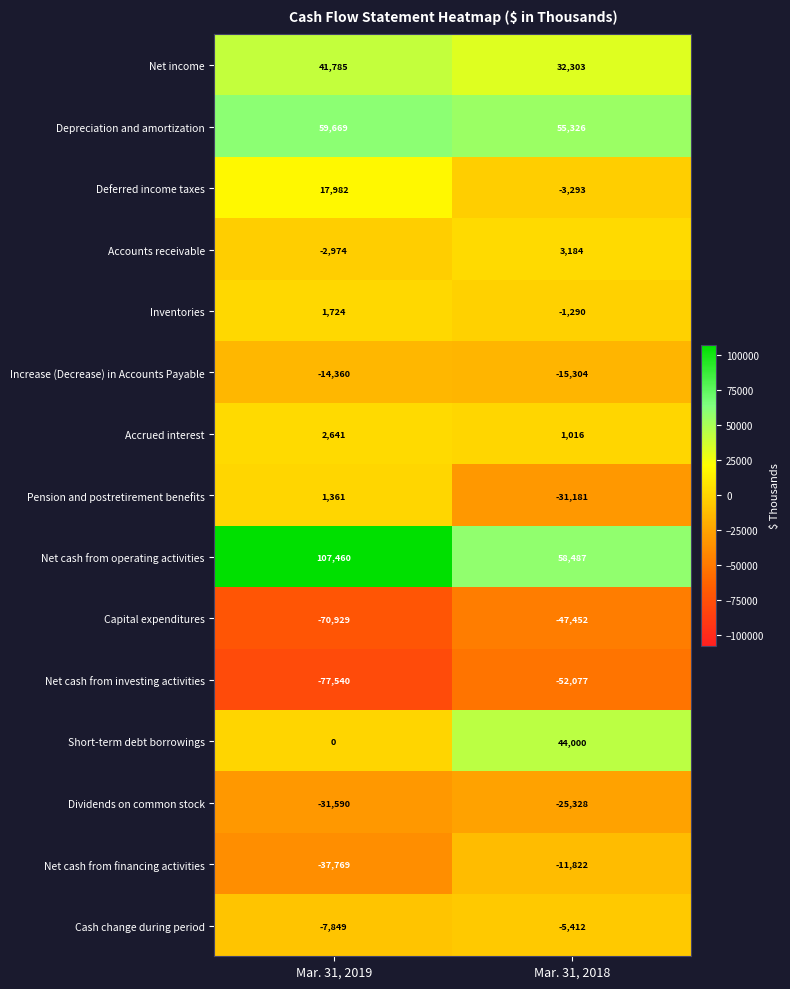

Where is Accrued interest nearest to the value 1828?

Mar. 31, 2018